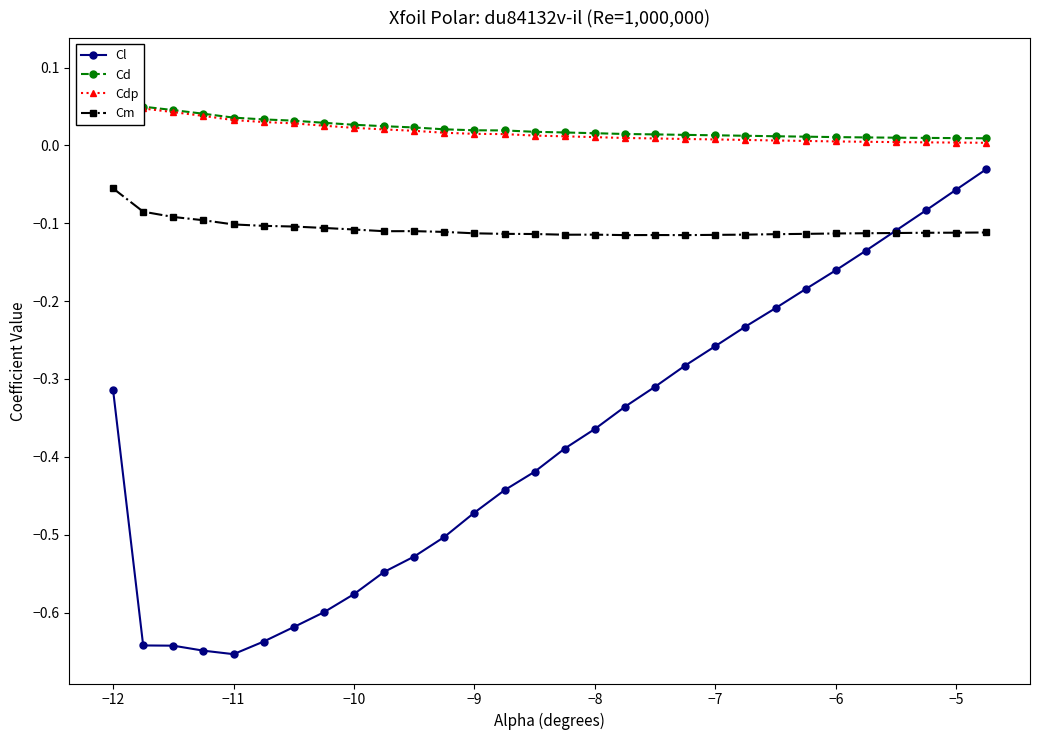

At which label does Cm reach its peak?

−12